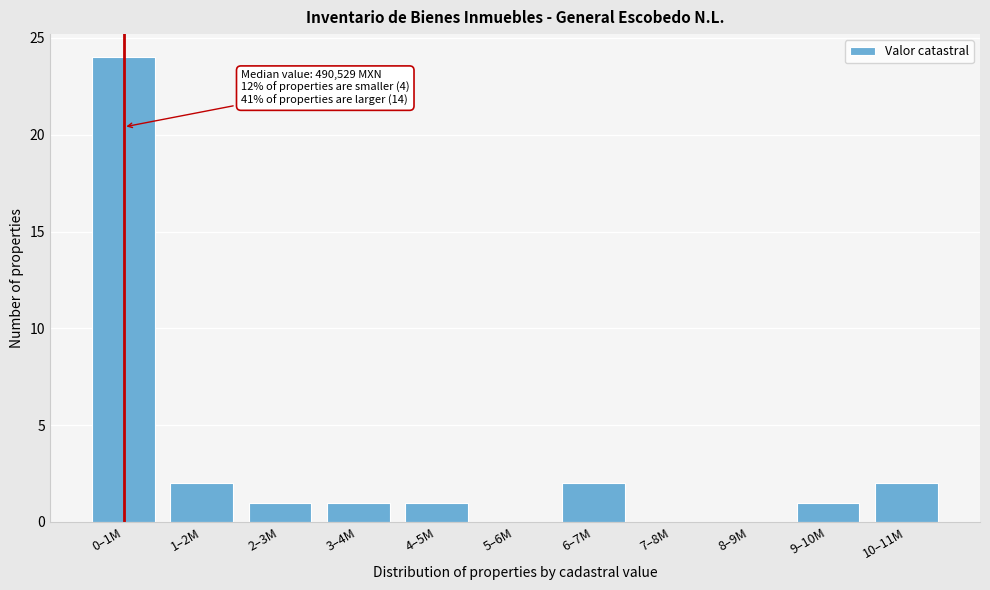

Reading right to left, what are all the values shown in this chart?

10–11M=2	9–10M=1	8–9M=0	7–8M=0	6–7M=2	5–6M=0	4–5M=1	3–4M=1	2–3M=1	1–2M=2	0–1M=24